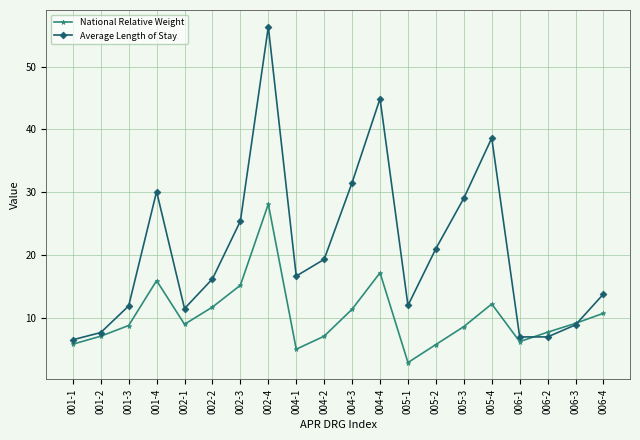

How many interior local peaks does the National Relative Weight series have?

4